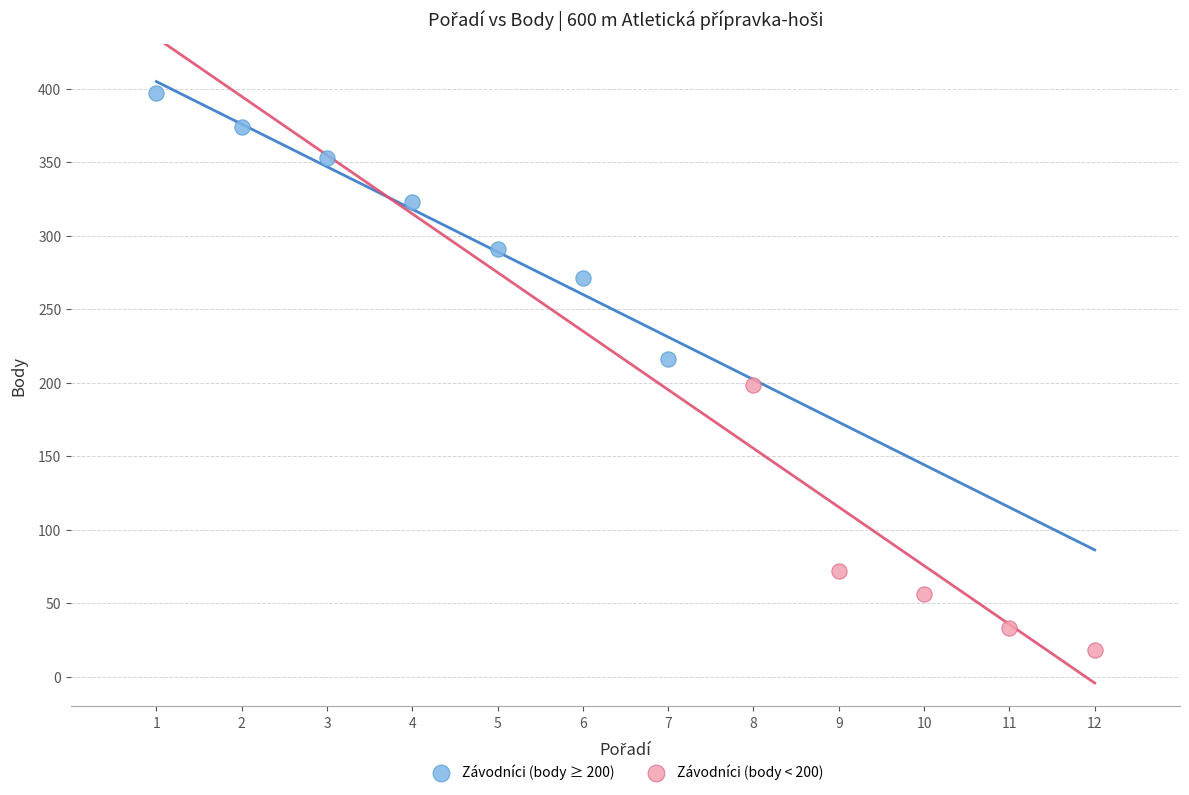

Which series contains the lowest Y value?

Závodníci (body < 200)